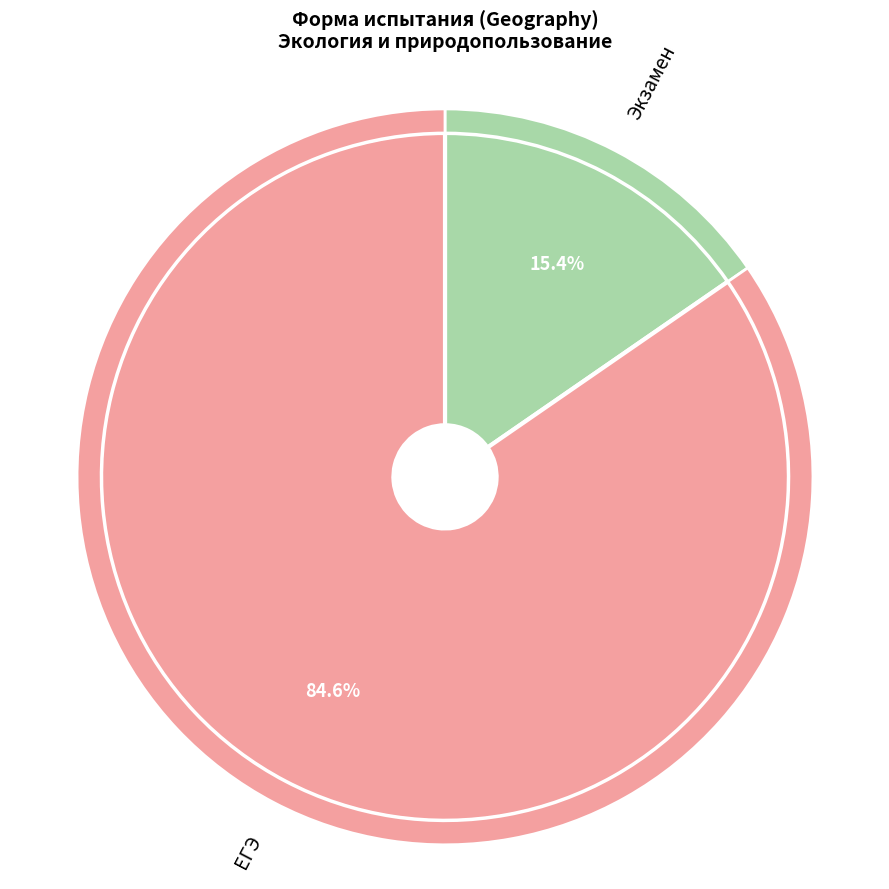

How many segments does this pie chart have?

2